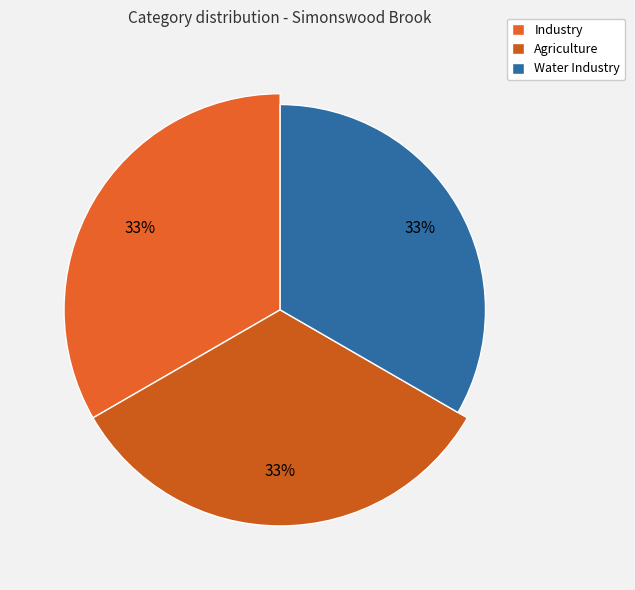

Does Industry account for over 50% of the chart?

No